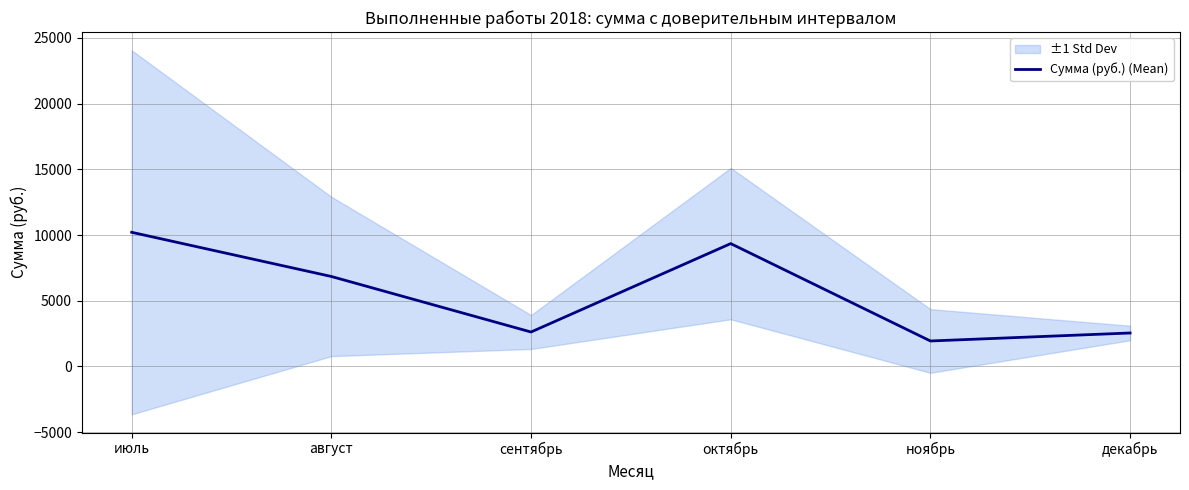

Reading right to left, what are all the values shown in this chart?

декабрь=2542.3	ноябрь=1934.6	октябрь=9346.5	сентябрь=2617.5	август=6844.0	июль=10207.1